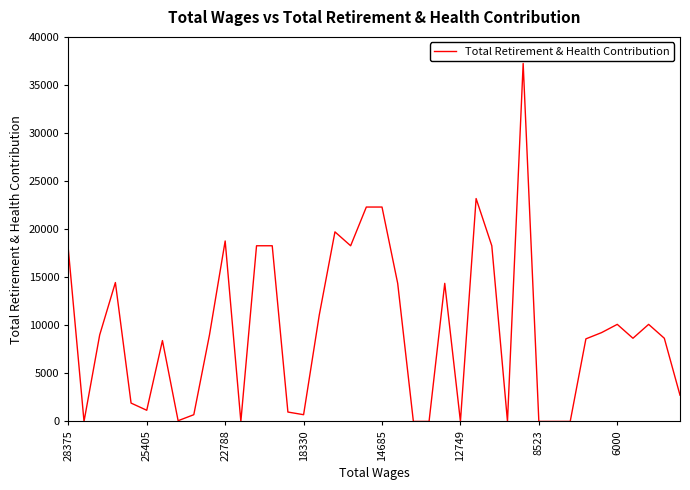

What is the difference between the maximum and minimum values?

37237